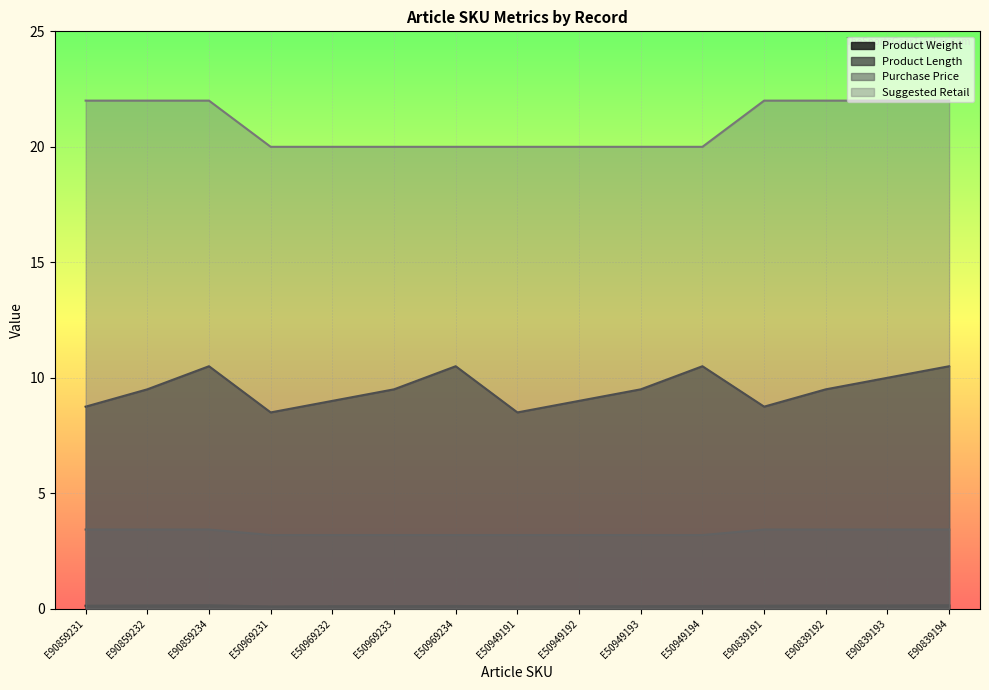

True or false: Product Weight has more than 2 interior local peaks.

False